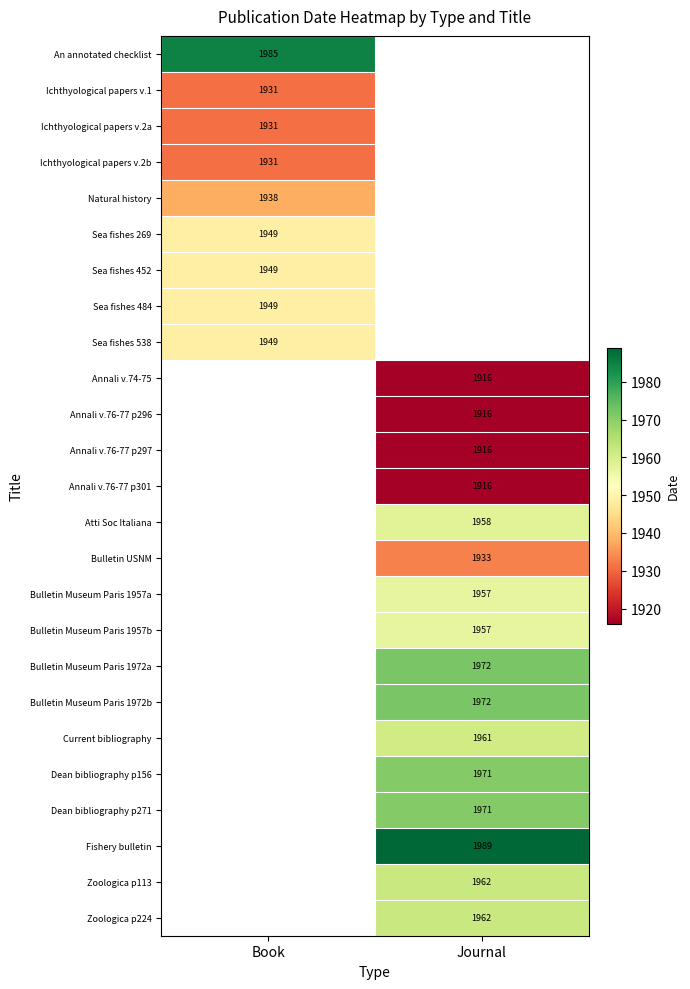

True or false: Annali v.74-75 has a value of 1916 at Journal.

True